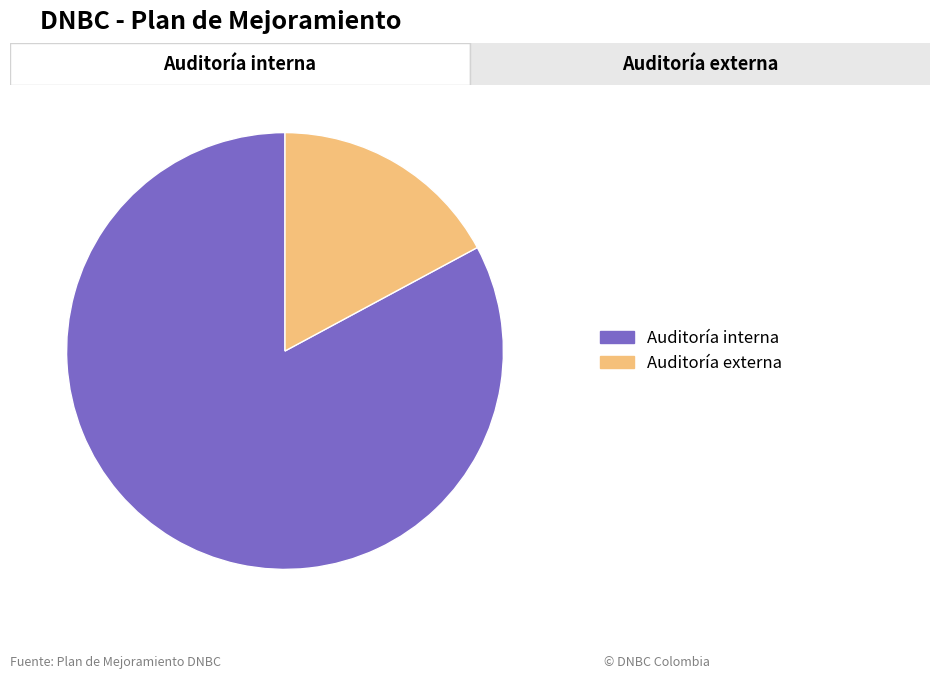

Is there any slice that represents more than half of the pie?

Yes